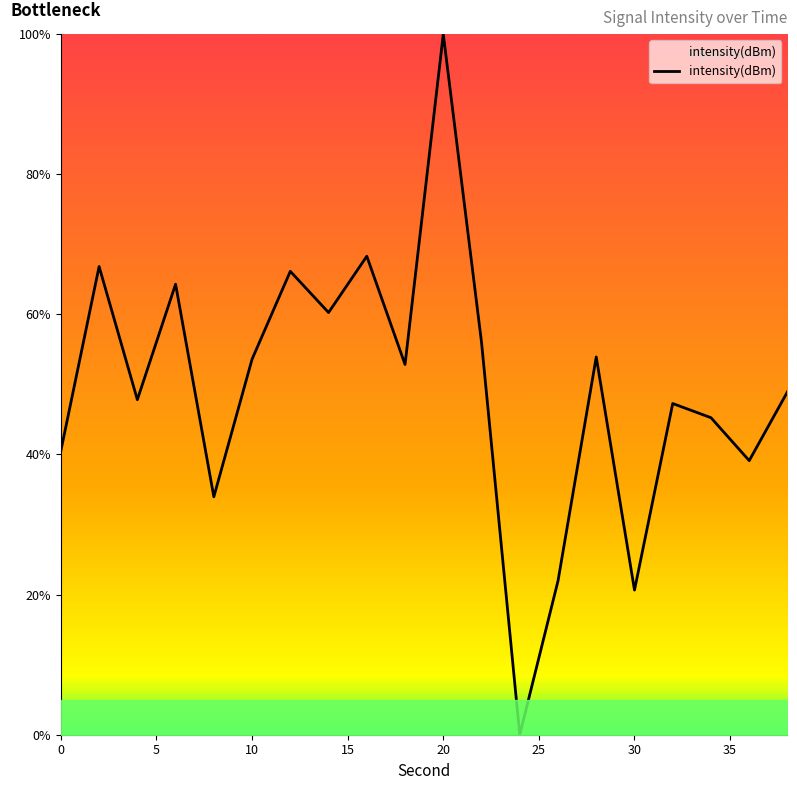

What is the difference between the maximum and minimum values?

100.0